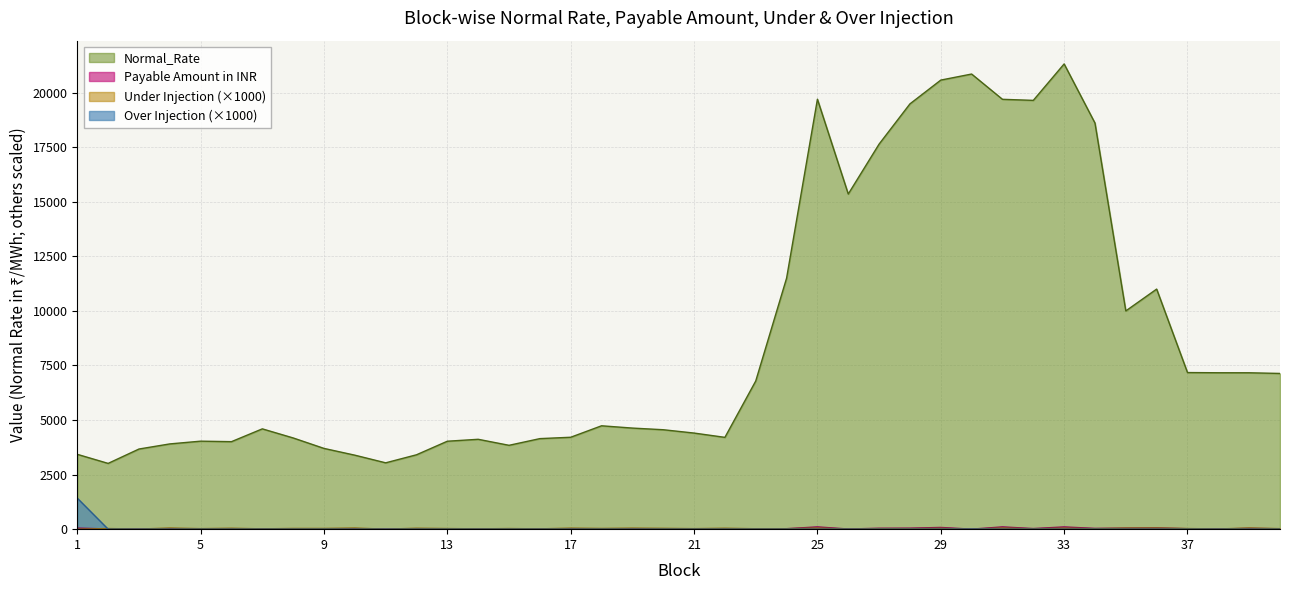

Reading right to left, extract all data points from this chart.

Normal_Rate: 7134.8	7165.7	7166.9	7176.0	11000.0	9999.9	18607.2	21316.6	19646.9	19695.5	20853.6	20575.8	19486.1	17643.6	15355.8	19699.4	11499.8	6789.2	4206.6	4403.6	4556.3	4631.8	4736.5	4211.5	4148.7	3842.3	4118.0	4029.5	3408.3	3039.8	3390.2	3700.3	4179.8	4596.0	4009.5	4032.2	3906.2	3671.9	3013.5	3429.2
Payable Amount in INR: 17.1	37.8	6.9	20.7	58.1	48.0	35.7	102.3	28.3	104.0	1.0	79.0	46.8	42.3	7.4	104.0	22.1	13.0	18.2	10.6	17.5	22.2	15.9	20.2	6.0	11.1	5.9	11.6	14.7	0.0	17.9	12.4	14.0	6.6	17.3	9.7	20.6	1.8	8.7	48.7
Under Injection: 24.0	52.8	9.6	28.8	52.8	48.0	19.2	48.0	14.4	52.8	0.0	38.4	24.0	24.0	4.8	52.8	19.2	19.2	43.2	24.0	38.4	48.0	33.6	48.0	14.4	28.8	14.4	28.8	43.2	0.0	52.8	33.6	33.6	14.4	43.2	24.0	52.8	4.8	28.8	0.0
Over Injection: 0.0	0.0	0.0	0.0	0.0	0.0	0.0	0.0	0.0	0.0	4.8	0.0	0.0	0.0	0.0	0.0	0.0	0.0	0.0	0.0	0.0	0.0	0.0	0.0	0.0	0.0	0.0	0.0	0.0	0.0	0.0	0.0	0.0	0.0	0.0	0.0	0.0	0.0	0.0	1420.8